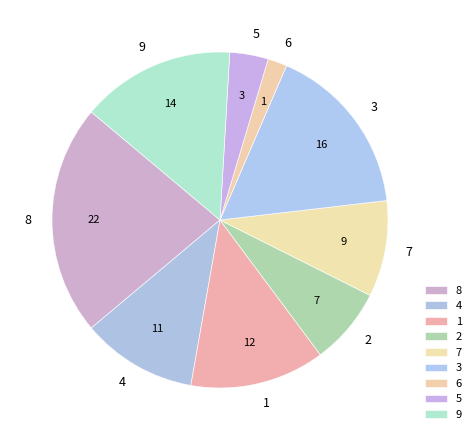

Between 9 and 7, which is larger?

9